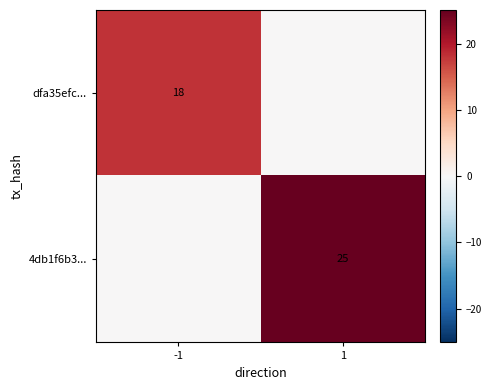

Which label corresponds to the smallest value in the chart?

1